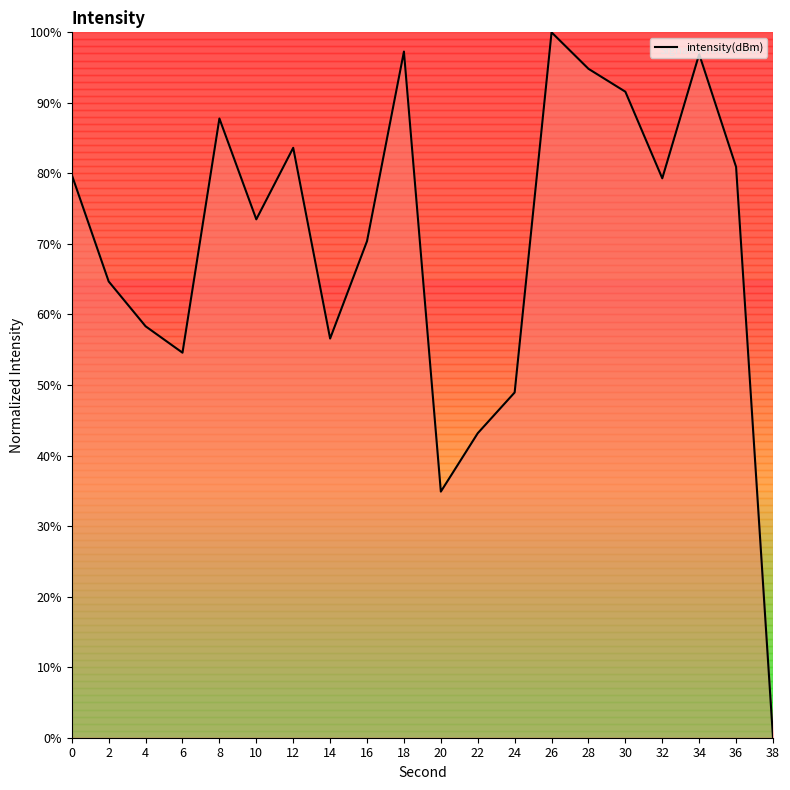

Which has a higher value, 28 or 36?

28